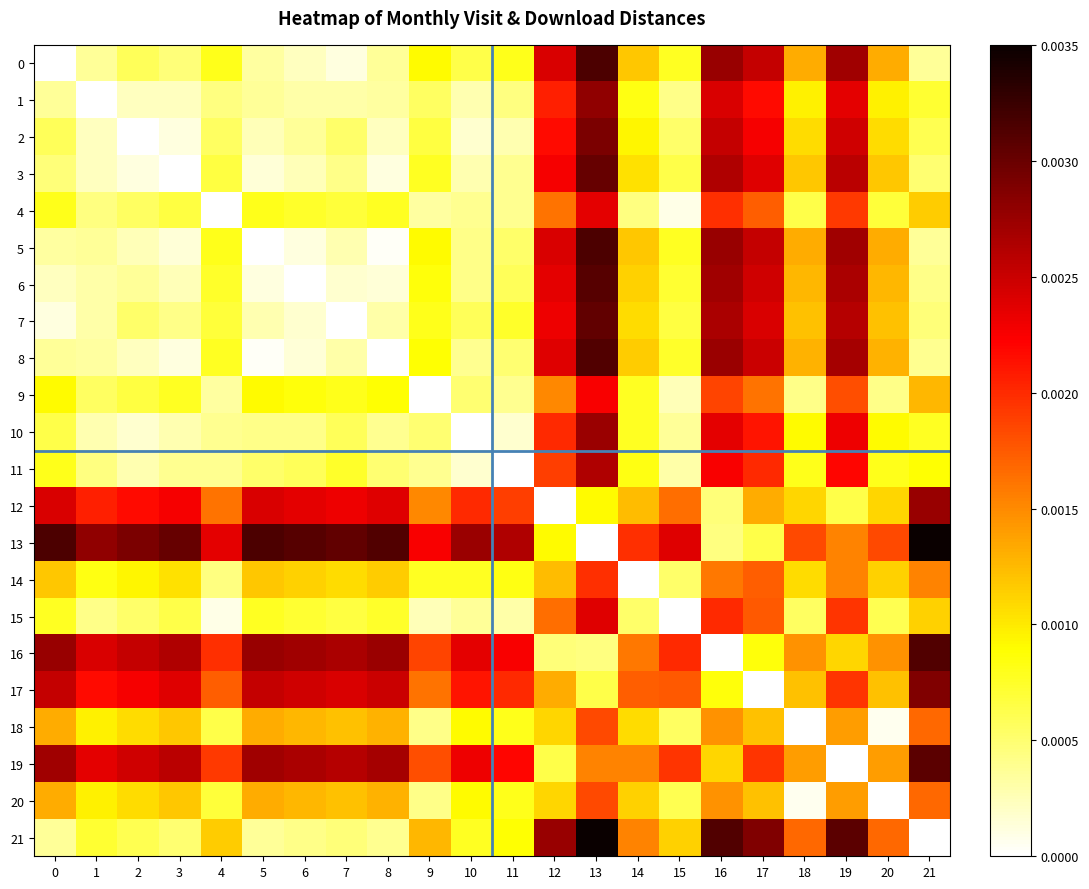

Reading left to right, transcribe all the data shown in this chart.

0: 0=0.0	1=0.0	2=0.0	3=0.0	4=0.0	5=0.0	6=0.0	7=0.0	8=0.0	9=0.0	10=0.0	11=0.0	12=0.0	13=0.0	14=0.0	15=0.0	16=0.0	17=0.0	18=0.0	19=0.0	20=0.0	21=0.0
1: 0=0.0	1=0.0	2=0.0	3=0.0	4=0.0	5=0.0	6=0.0	7=0.0	8=0.0	9=0.0	10=0.0	11=0.0	12=0.0	13=0.0	14=0.0	15=0.0	16=0.0	17=0.0	18=0.0	19=0.0	20=0.0	21=0.0
2: 0=0.0	1=0.0	2=0.0	3=0.0	4=0.0	5=0.0	6=0.0	7=0.0	8=0.0	9=0.0	10=0.0	11=0.0	12=0.0	13=0.0	14=0.0	15=0.0	16=0.0	17=0.0	18=0.0	19=0.0	20=0.0	21=0.0
3: 0=0.0	1=0.0	2=0.0	3=0.0	4=0.0	5=0.0	6=0.0	7=0.0	8=0.0	9=0.0	10=0.0	11=0.0	12=0.0	13=0.0	14=0.0	15=0.0	16=0.0	17=0.0	18=0.0	19=0.0	20=0.0	21=0.0
4: 0=0.0	1=0.0	2=0.0	3=0.0	4=0.0	5=0.0	6=0.0	7=0.0	8=0.0	9=0.0	10=0.0	11=0.0	12=0.0	13=0.0	14=0.0	15=0.0	16=0.0	17=0.0	18=0.0	19=0.0	20=0.0	21=0.0
5: 0=0.0	1=0.0	2=0.0	3=0.0	4=0.0	5=0.0	6=0.0	7=0.0	8=0.0	9=0.0	10=0.0	11=0.0	12=0.0	13=0.0	14=0.0	15=0.0	16=0.0	17=0.0	18=0.0	19=0.0	20=0.0	21=0.0
6: 0=0.0	1=0.0	2=0.0	3=0.0	4=0.0	5=0.0	6=0.0	7=0.0	8=0.0	9=0.0	10=0.0	11=0.0	12=0.0	13=0.0	14=0.0	15=0.0	16=0.0	17=0.0	18=0.0	19=0.0	20=0.0	21=0.0
7: 0=0.0	1=0.0	2=0.0	3=0.0	4=0.0	5=0.0	6=0.0	7=0.0	8=0.0	9=0.0	10=0.0	11=0.0	12=0.0	13=0.0	14=0.0	15=0.0	16=0.0	17=0.0	18=0.0	19=0.0	20=0.0	21=0.0
8: 0=0.0	1=0.0	2=0.0	3=0.0	4=0.0	5=0.0	6=0.0	7=0.0	8=0.0	9=0.0	10=0.0	11=0.0	12=0.0	13=0.0	14=0.0	15=0.0	16=0.0	17=0.0	18=0.0	19=0.0	20=0.0	21=0.0
9: 0=0.0	1=0.0	2=0.0	3=0.0	4=0.0	5=0.0	6=0.0	7=0.0	8=0.0	9=0.0	10=0.0	11=0.0	12=0.0	13=0.0	14=0.0	15=0.0	16=0.0	17=0.0	18=0.0	19=0.0	20=0.0	21=0.0
10: 0=0.0	1=0.0	2=0.0	3=0.0	4=0.0	5=0.0	6=0.0	7=0.0	8=0.0	9=0.0	10=0.0	11=0.0	12=0.0	13=0.0	14=0.0	15=0.0	16=0.0	17=0.0	18=0.0	19=0.0	20=0.0	21=0.0
11: 0=0.0	1=0.0	2=0.0	3=0.0	4=0.0	5=0.0	6=0.0	7=0.0	8=0.0	9=0.0	10=0.0	11=0.0	12=0.0	13=0.0	14=0.0	15=0.0	16=0.0	17=0.0	18=0.0	19=0.0	20=0.0	21=0.0
12: 0=0.0	1=0.0	2=0.0	3=0.0	4=0.0	5=0.0	6=0.0	7=0.0	8=0.0	9=0.0	10=0.0	11=0.0	12=0.0	13=0.0	14=0.0	15=0.0	16=0.0	17=0.0	18=0.0	19=0.0	20=0.0	21=0.0
13: 0=0.0	1=0.0	2=0.0	3=0.0	4=0.0	5=0.0	6=0.0	7=0.0	8=0.0	9=0.0	10=0.0	11=0.0	12=0.0	13=0.0	14=0.0	15=0.0	16=0.0	17=0.0	18=0.0	19=0.0	20=0.0	21=0.0
14: 0=0.0	1=0.0	2=0.0	3=0.0	4=0.0	5=0.0	6=0.0	7=0.0	8=0.0	9=0.0	10=0.0	11=0.0	12=0.0	13=0.0	14=0.0	15=0.0	16=0.0	17=0.0	18=0.0	19=0.0	20=0.0	21=0.0
15: 0=0.0	1=0.0	2=0.0	3=0.0	4=0.0	5=0.0	6=0.0	7=0.0	8=0.0	9=0.0	10=0.0	11=0.0	12=0.0	13=0.0	14=0.0	15=0.0	16=0.0	17=0.0	18=0.0	19=0.0	20=0.0	21=0.0
16: 0=0.0	1=0.0	2=0.0	3=0.0	4=0.0	5=0.0	6=0.0	7=0.0	8=0.0	9=0.0	10=0.0	11=0.0	12=0.0	13=0.0	14=0.0	15=0.0	16=0.0	17=0.0	18=0.0	19=0.0	20=0.0	21=0.0
17: 0=0.0	1=0.0	2=0.0	3=0.0	4=0.0	5=0.0	6=0.0	7=0.0	8=0.0	9=0.0	10=0.0	11=0.0	12=0.0	13=0.0	14=0.0	15=0.0	16=0.0	17=0.0	18=0.0	19=0.0	20=0.0	21=0.0
18: 0=0.0	1=0.0	2=0.0	3=0.0	4=0.0	5=0.0	6=0.0	7=0.0	8=0.0	9=0.0	10=0.0	11=0.0	12=0.0	13=0.0	14=0.0	15=0.0	16=0.0	17=0.0	18=0.0	19=0.0	20=0.0	21=0.0
19: 0=0.0	1=0.0	2=0.0	3=0.0	4=0.0	5=0.0	6=0.0	7=0.0	8=0.0	9=0.0	10=0.0	11=0.0	12=0.0	13=0.0	14=0.0	15=0.0	16=0.0	17=0.0	18=0.0	19=0.0	20=0.0	21=0.0
20: 0=0.0	1=0.0	2=0.0	3=0.0	4=0.0	5=0.0	6=0.0	7=0.0	8=0.0	9=0.0	10=0.0	11=0.0	12=0.0	13=0.0	14=0.0	15=0.0	16=0.0	17=0.0	18=0.0	19=0.0	20=0.0	21=0.0
21: 0=0.0	1=0.0	2=0.0	3=0.0	4=0.0	5=0.0	6=0.0	7=0.0	8=0.0	9=0.0	10=0.0	11=0.0	12=0.0	13=0.0	14=0.0	15=0.0	16=0.0	17=0.0	18=0.0	19=0.0	20=0.0	21=0.0